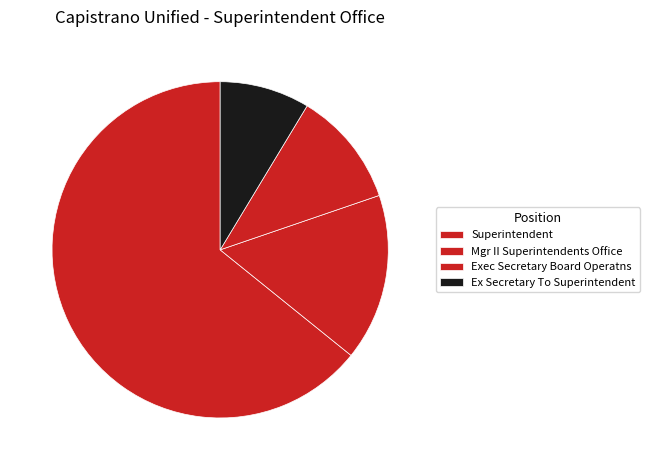

To the nearest percent, what is the difference between the largest and smallest slice percentages?

56%